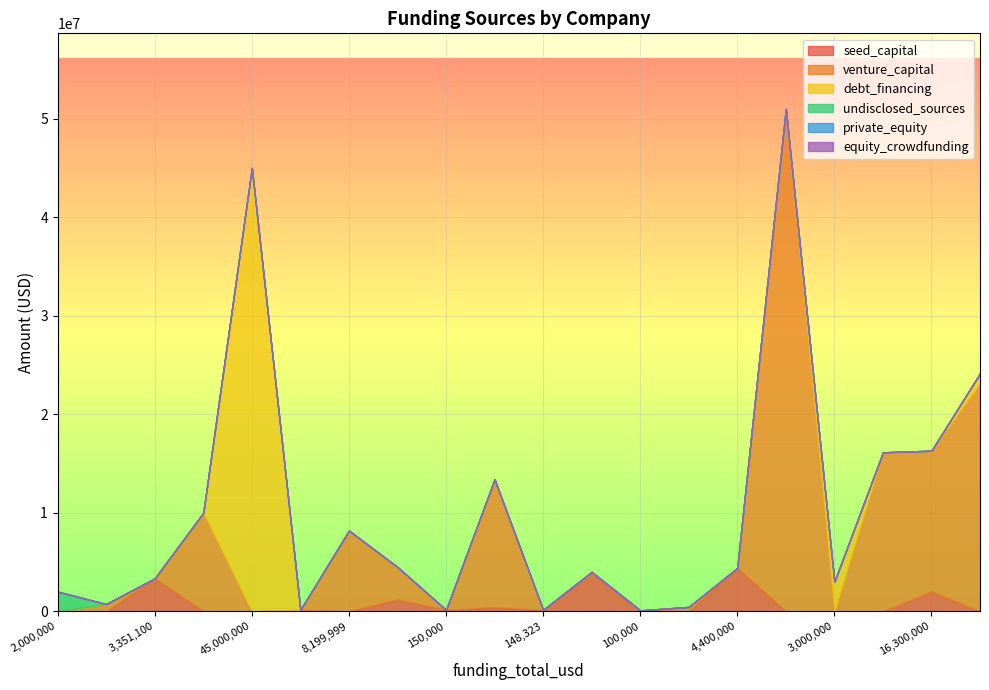

Which series changed the most between 449999 and 24150000?

venture_capital